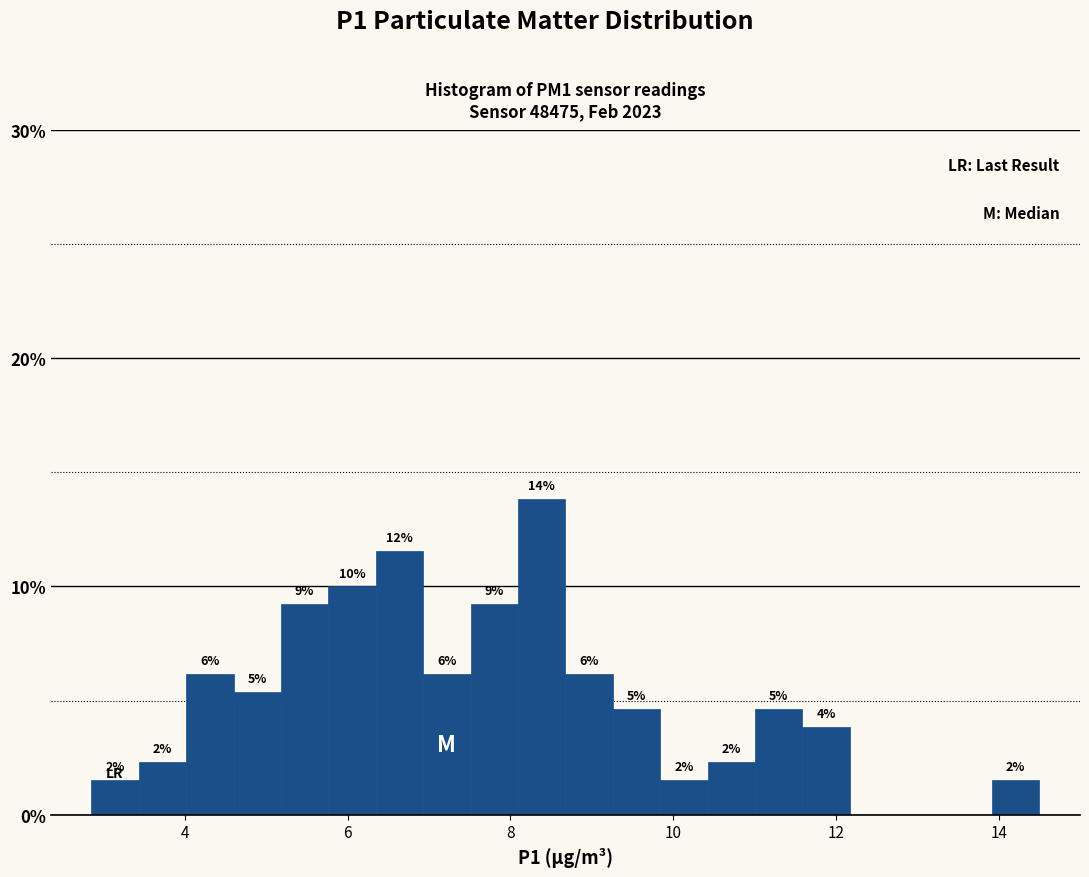

Read against the x-axis, roughly where is the centre of the tallest bar?

8.4